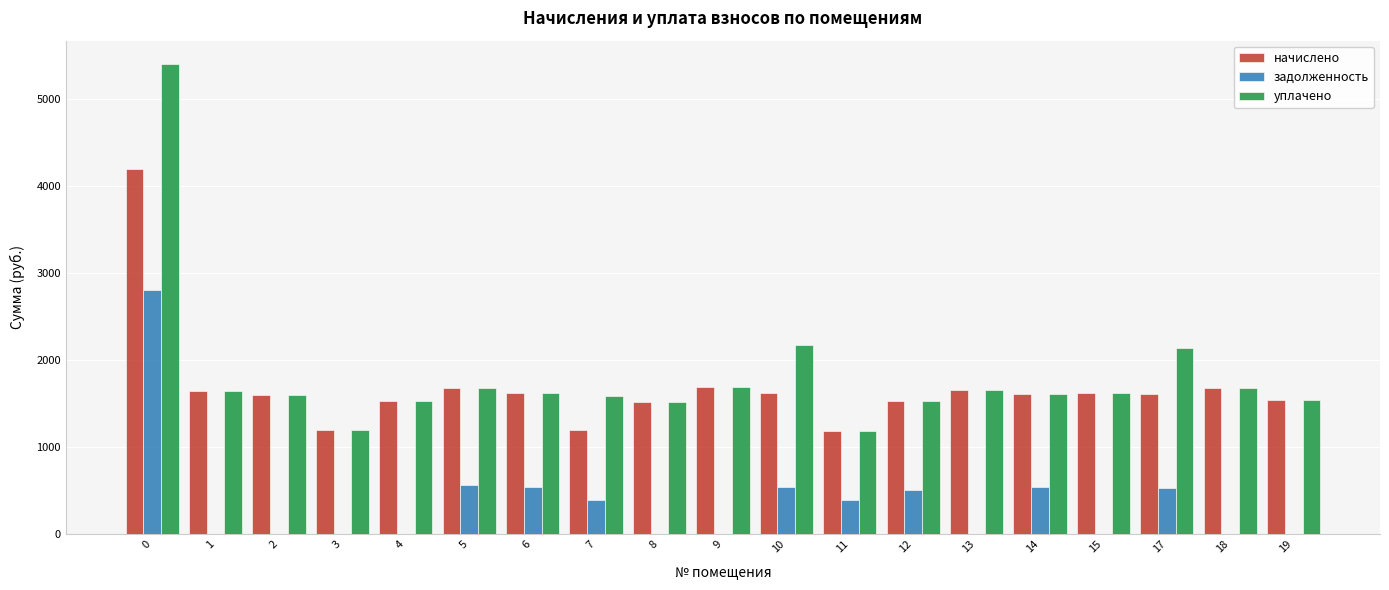

What is the maximum value shown in the chart?

5399.0